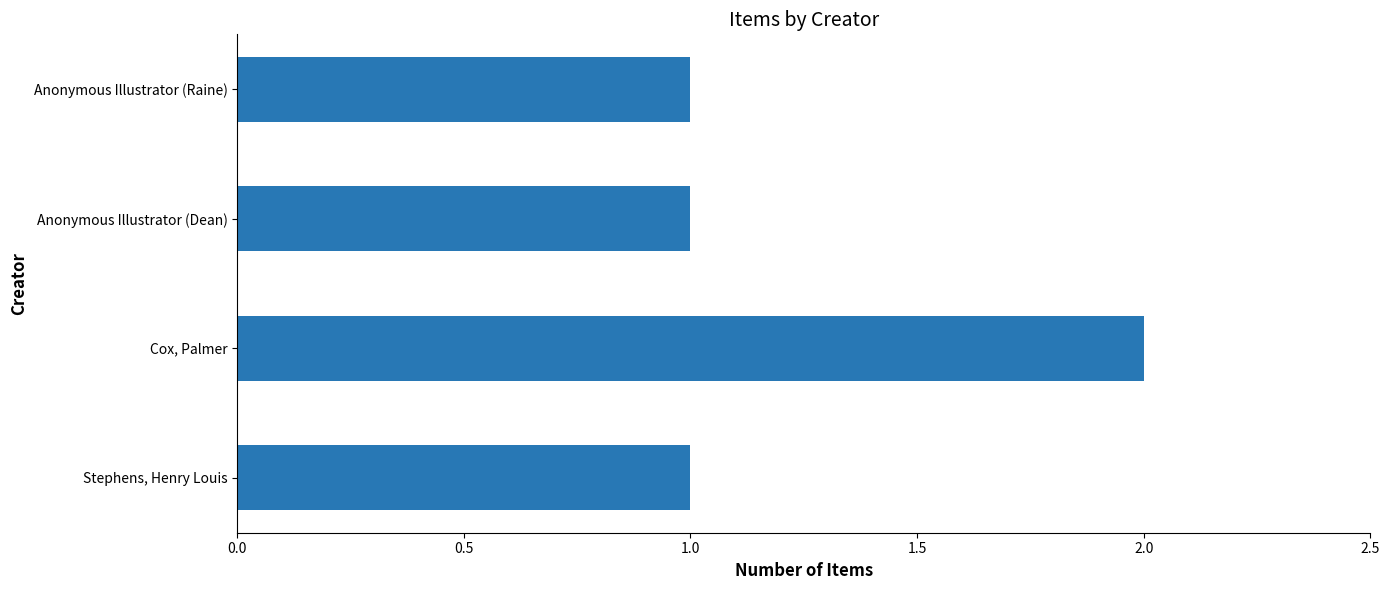

True or false: the data shows 1 at Anonymous Illustrator (Raine).

True